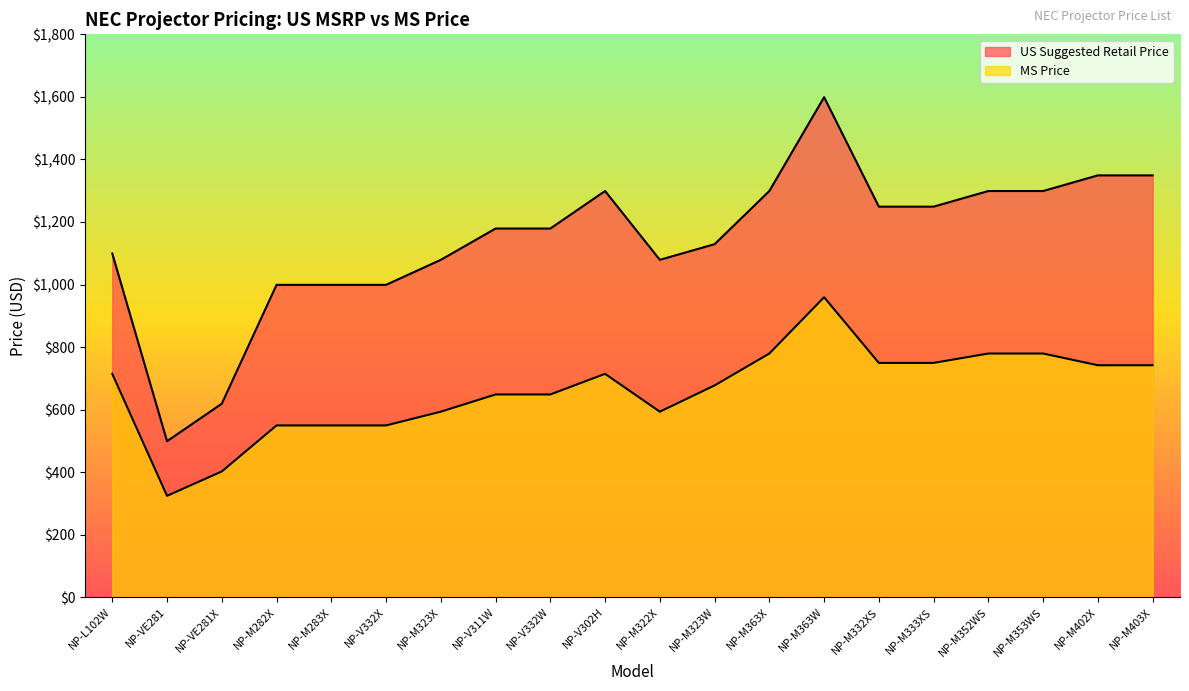

What is the sum of the MS Price values at NP-M283X and NP-M352WS?

1328.8